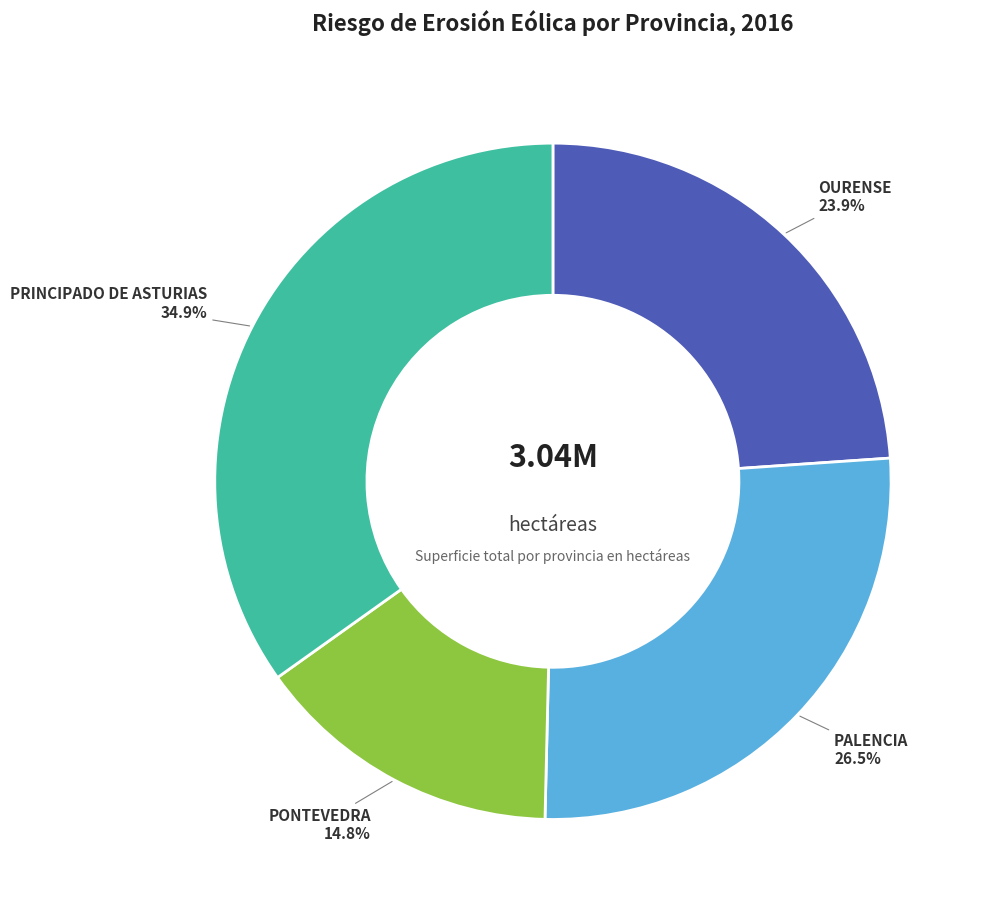

Which has a higher value, OURENSE or PRINCIPADO DE ASTURIAS?

PRINCIPADO DE ASTURIAS